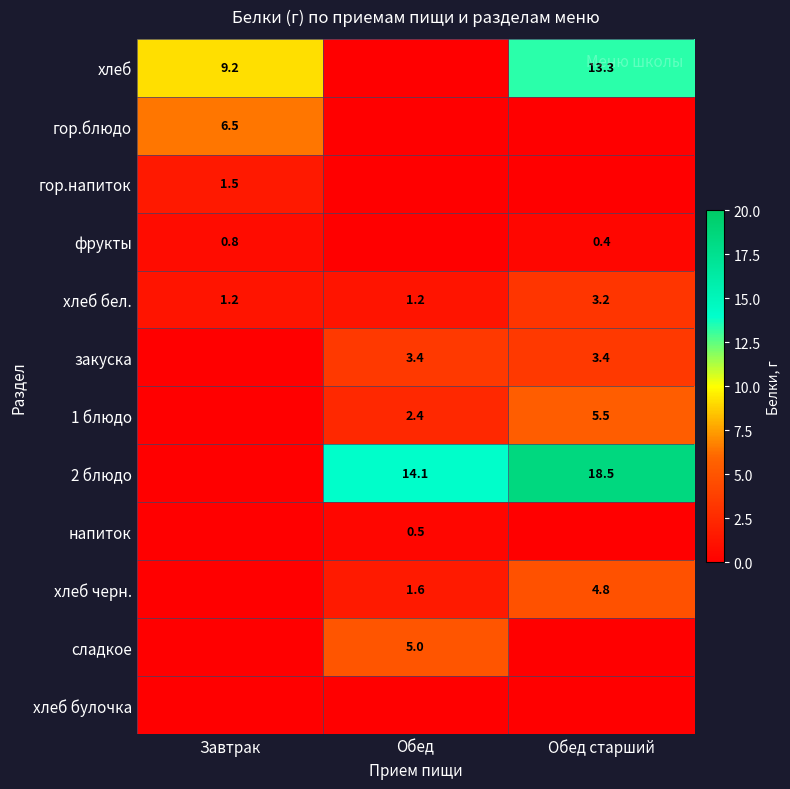

What is the difference between the maximum and minimum values in the хлеб бел. series?

2.0